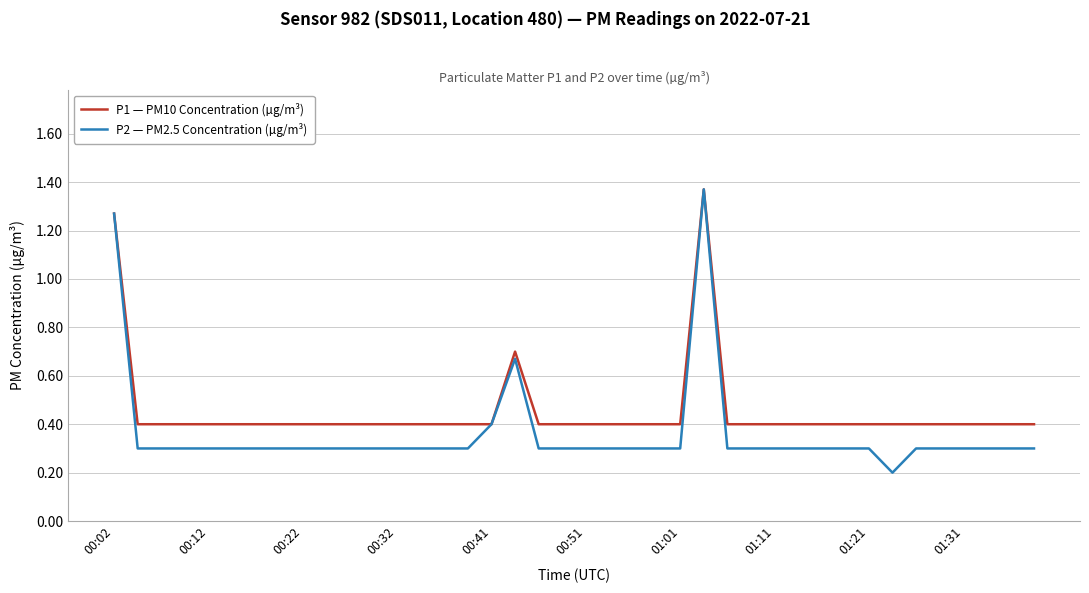

What is the lowest value of the P1 — PM10 Concentration (µg/m³) series?

0.4